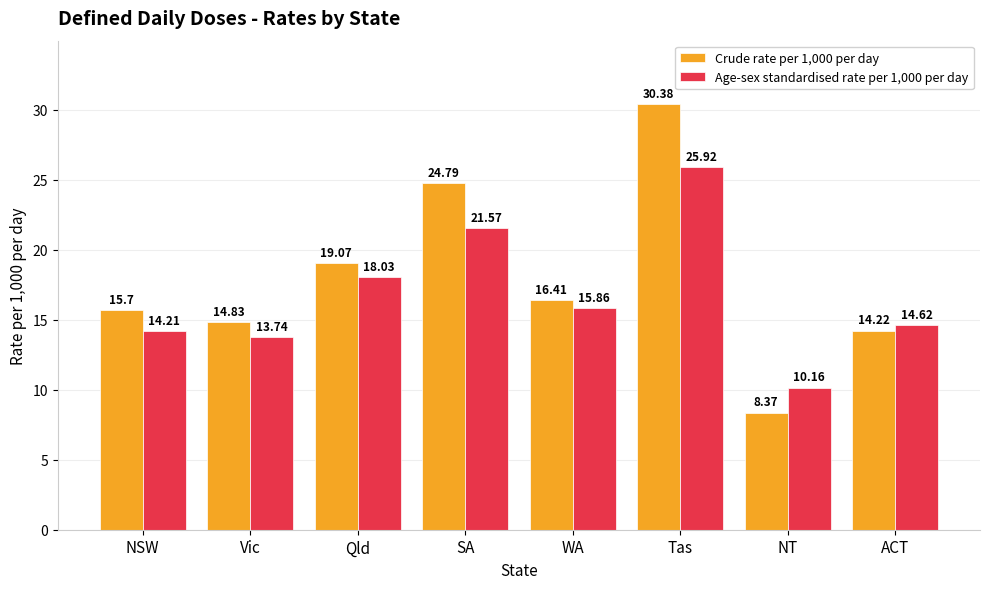

Rank the categories by Crude rate per 1,000 per day value from highest to lowest.

Tas, SA, Qld, WA, NSW, Vic, ACT, NT